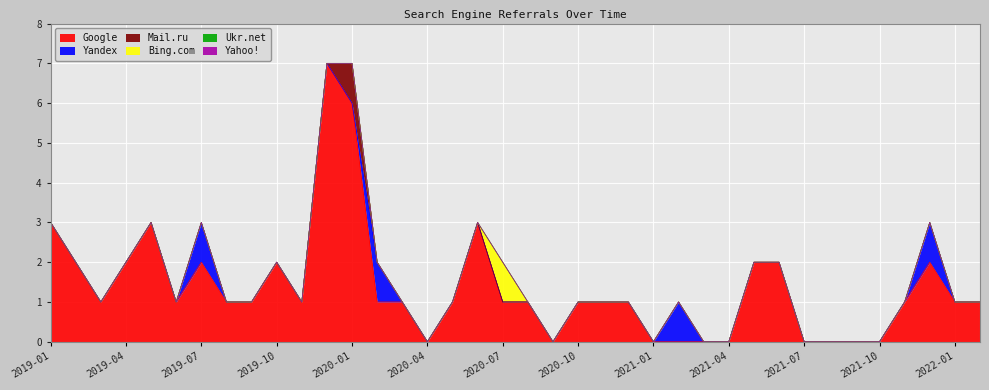

Where is Google nearest to the value 3?

2019-01